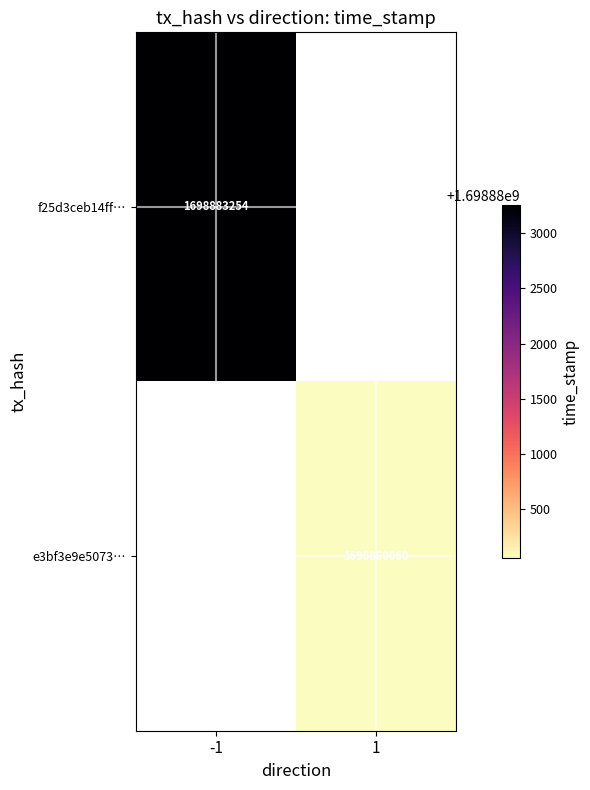

Which label corresponds to the largest value in the chart?

-1